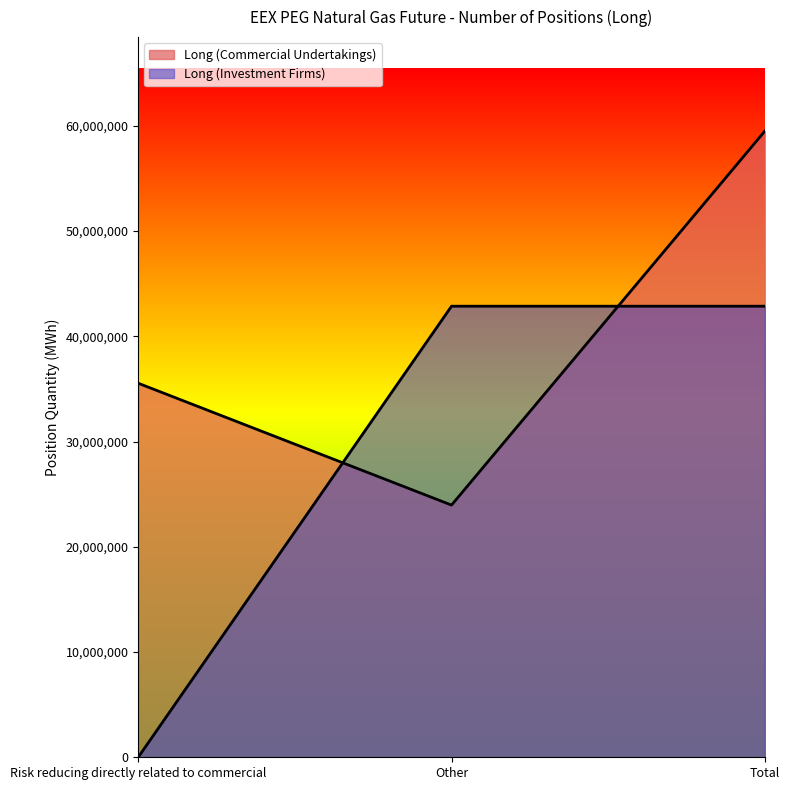

Is it true that Long (Investment Firms) equals 42854555 at Other?

True